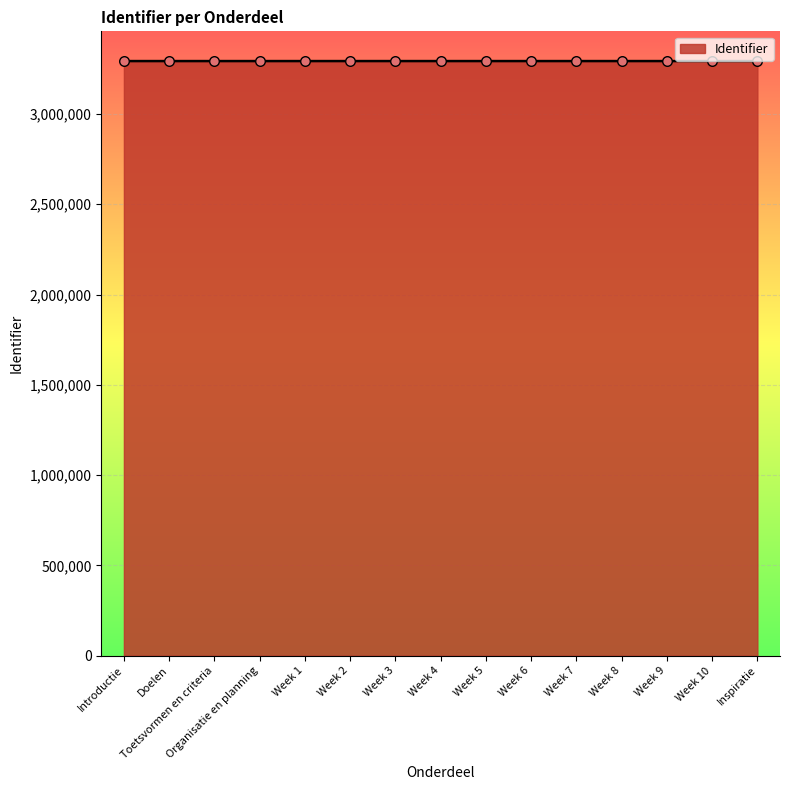

What is the change in value from Introductie to Organisatie en planning?

+7